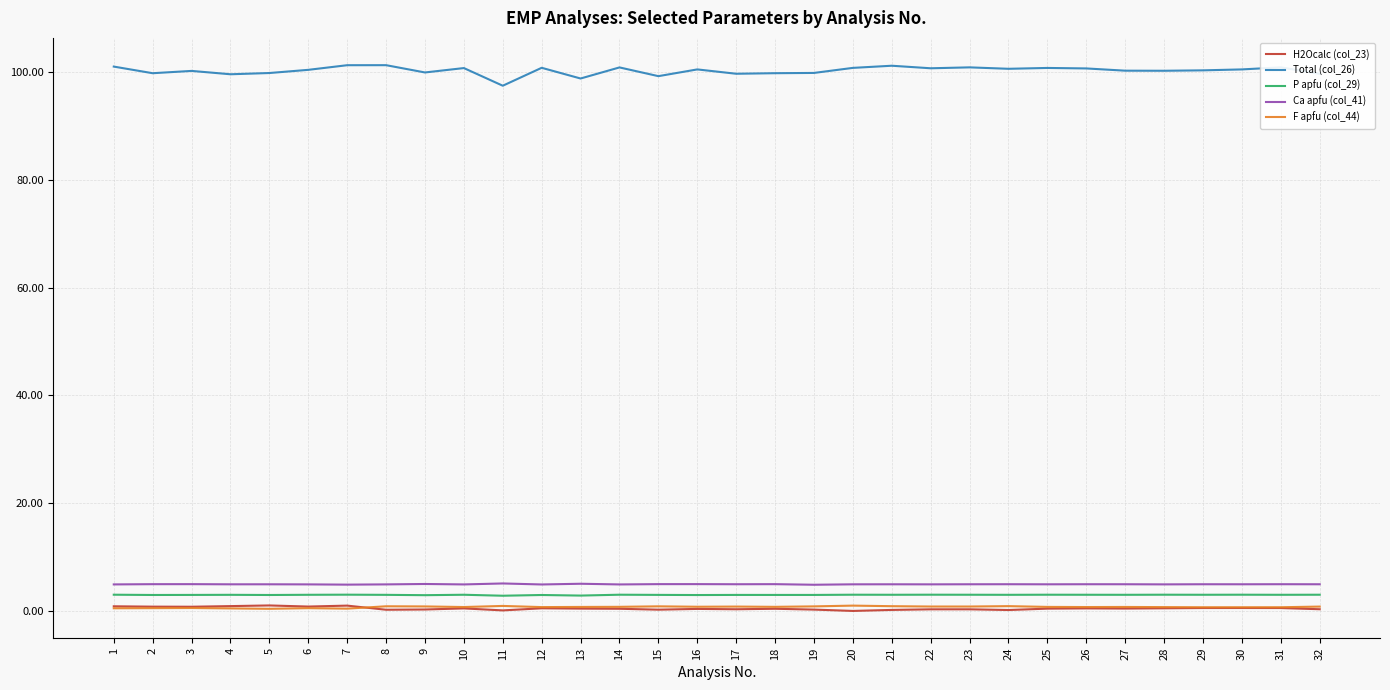

What is the sum of the F apfu (col_44) values at 18 and 4?

1.2